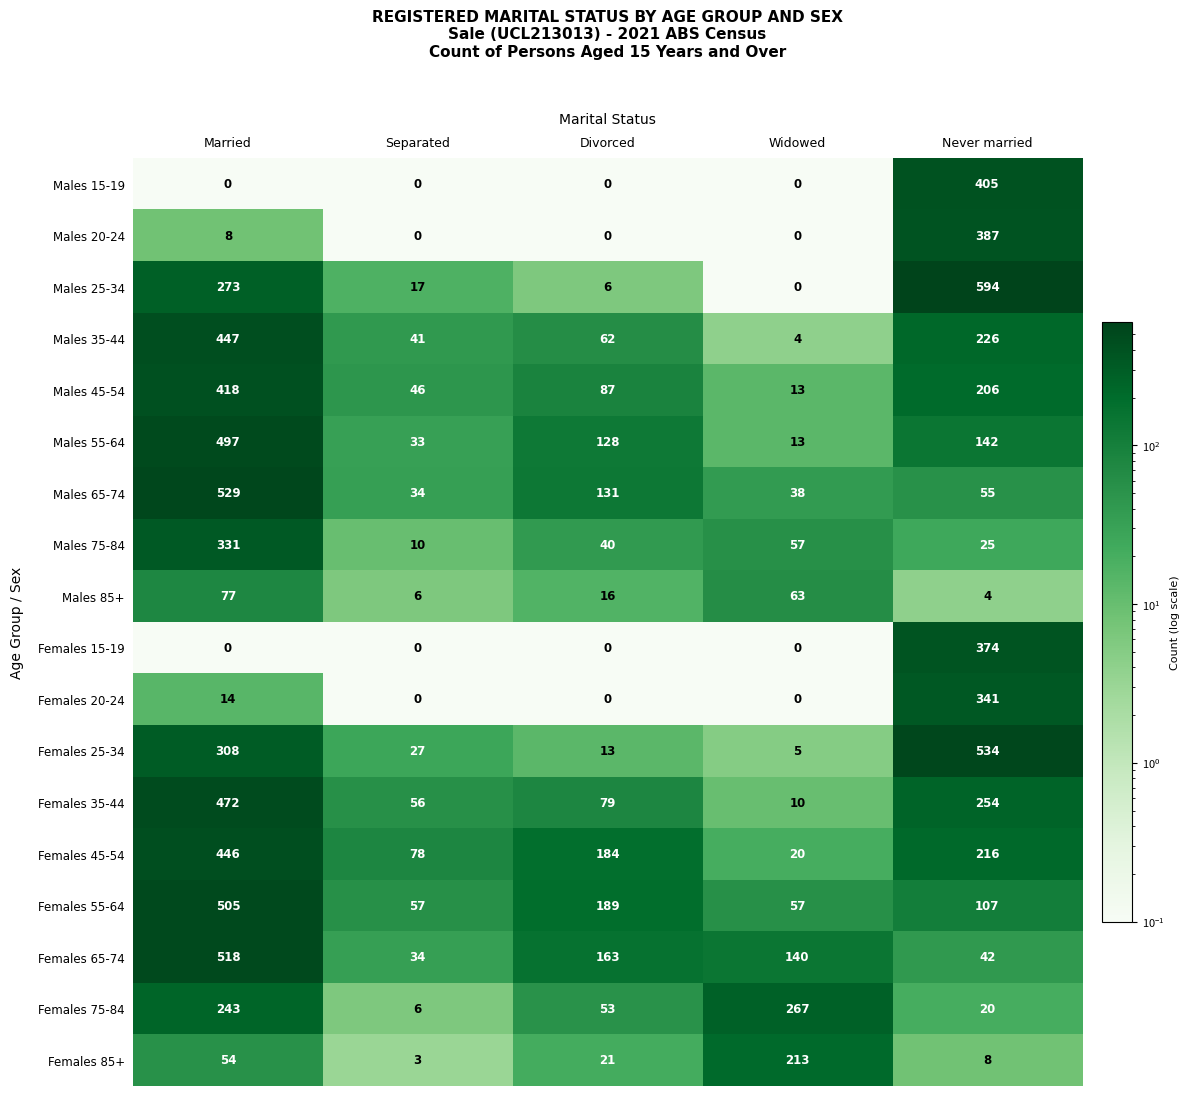

Is the value of Females 15-19 at Separated greater than the value of Males 65-74 at Separated?

No